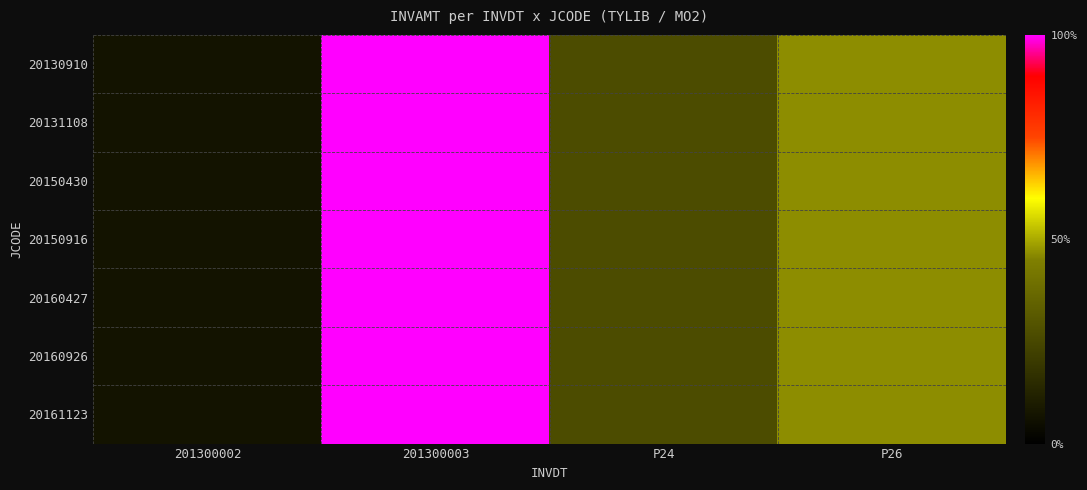

List the series in order of their peak value, highest first.

20130910, 20131108, 20150430, 20150916, 20160427, 20160926, 20161123